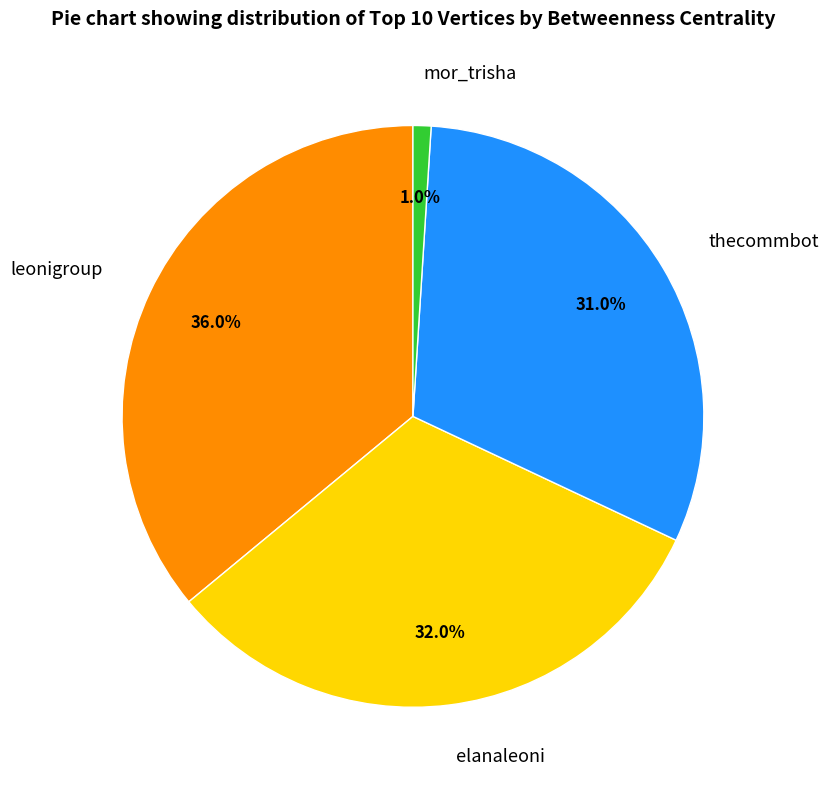

How many slices are in this pie chart?

4